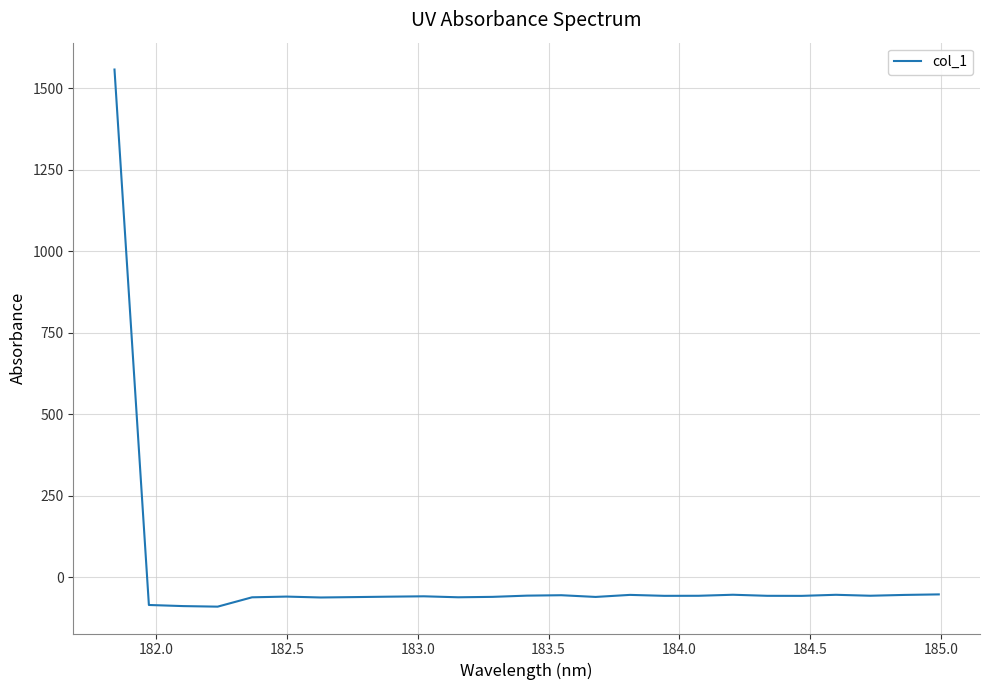

What is the difference between the maximum and minimum values?

1647.5